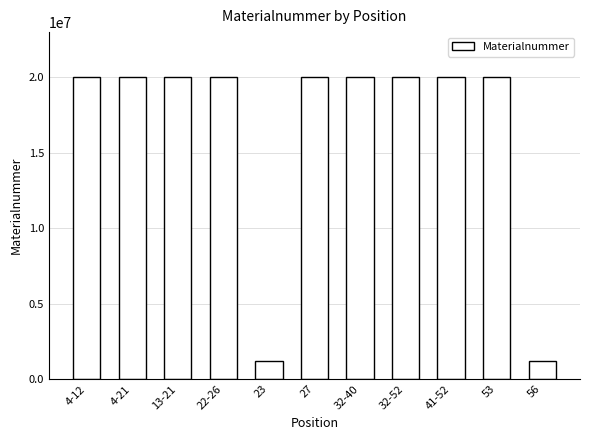

What is the difference between the second highest and minimum values?

18780406